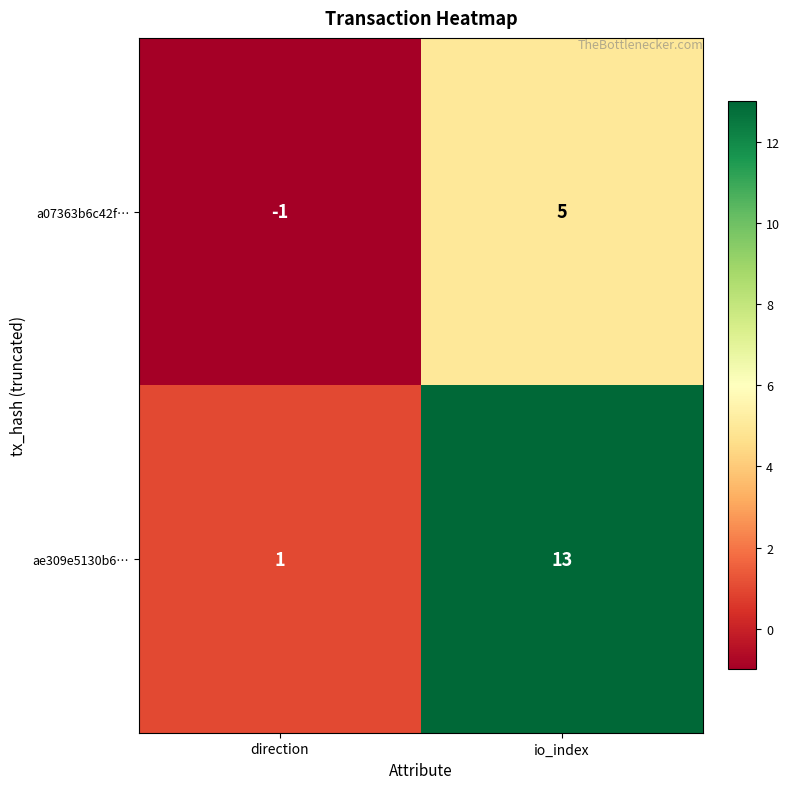

What is the sum of all a07363b6c42f… values?

4